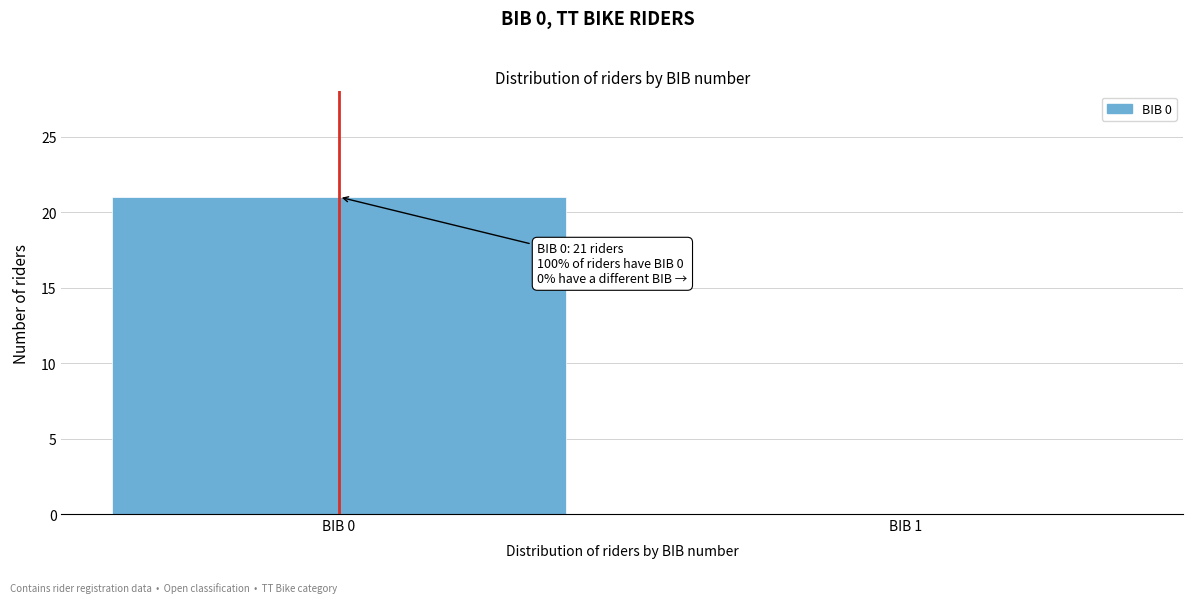

Reading left to right, list all the values displayed in this chart.

BIB 0=21	BIB 1=0